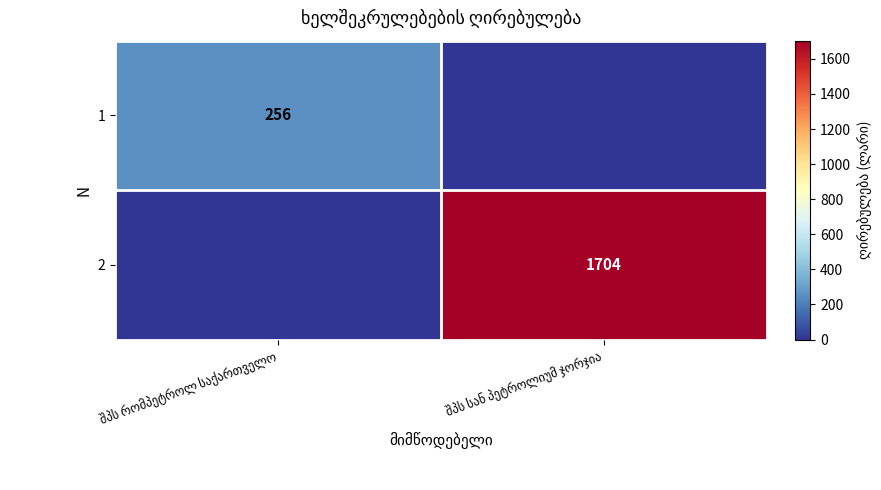

Between შპს რომპეტროლ საქართველო and შპს სან პეტროლიუმ ჯორჯია, which series saw the biggest shift?

2